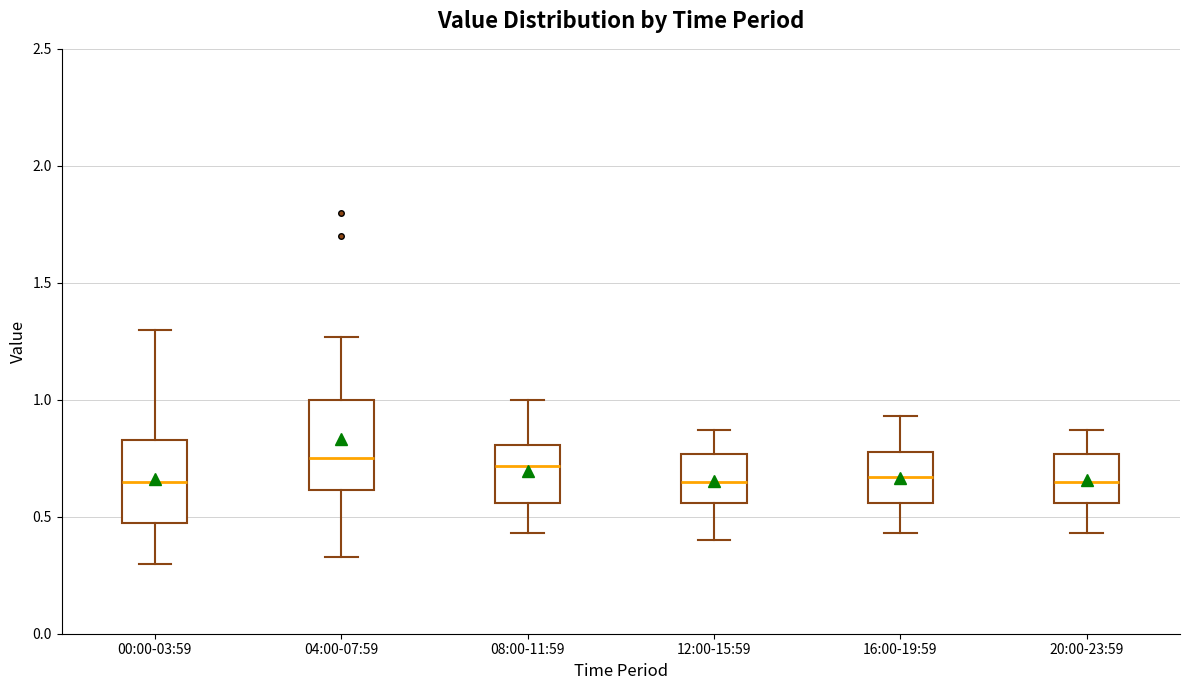

Where is the lower edge of the box for 20:00-23:59 on the y-axis? The values are not printed on the chart, so give them approximately, as read against the axis.

0.55